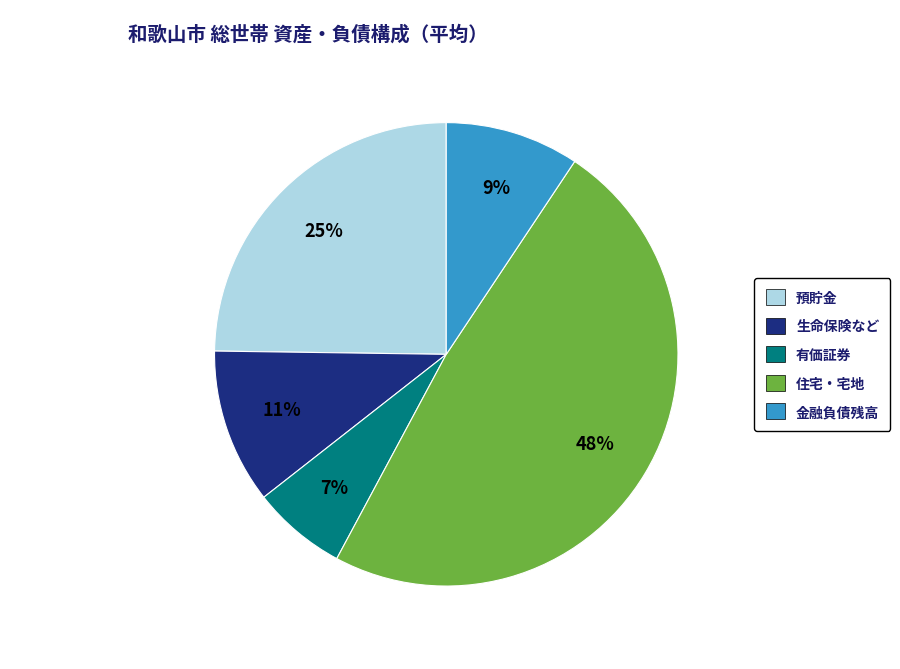

Is the sum of 住宅・宅地 and 金融負債残高 greater than half?

Yes